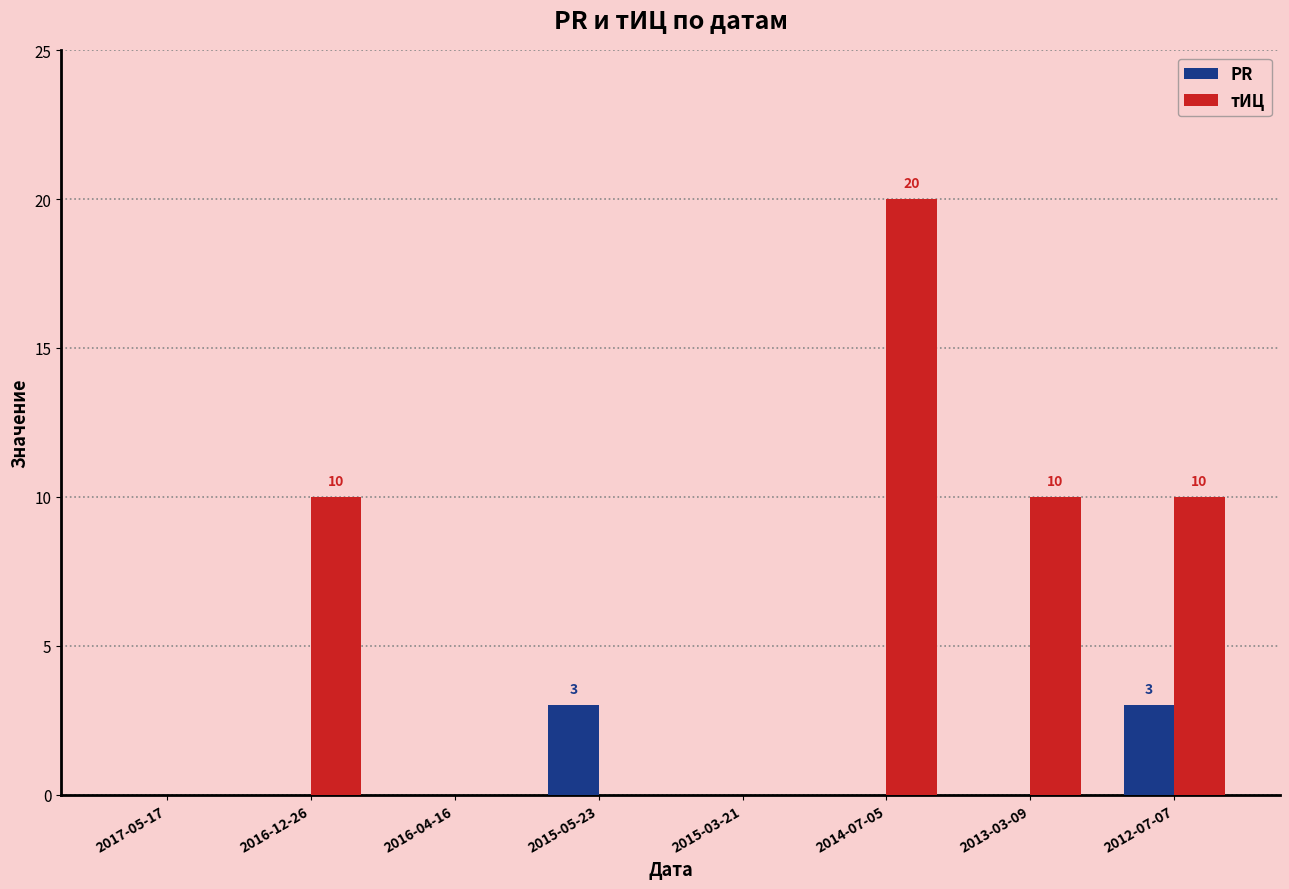

Between 2016-12-26 and 2014-07-05, which series saw the biggest shift?

тИЦ